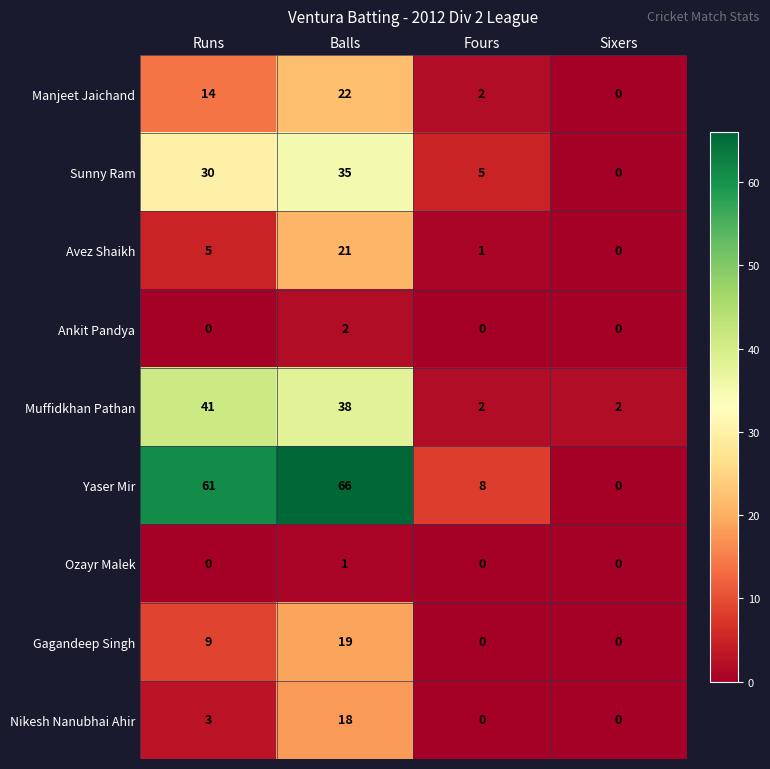

How many series are shown in this chart?

9